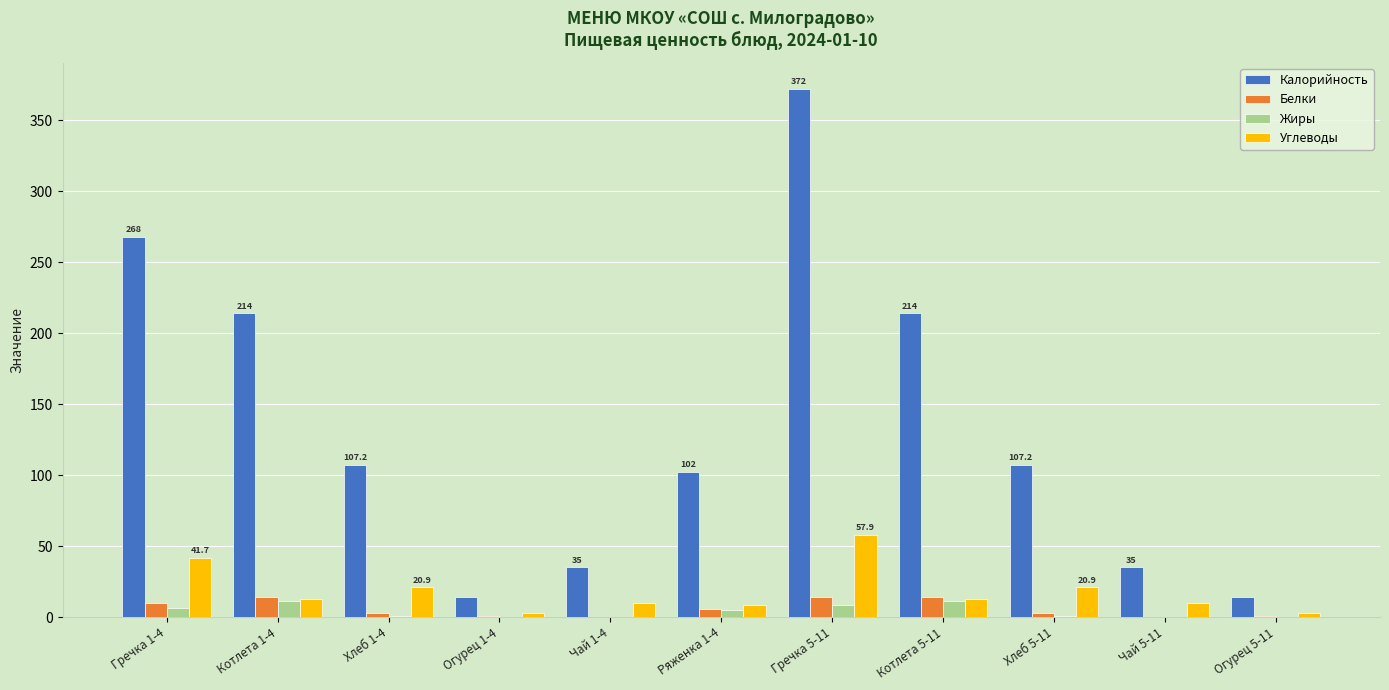

How many groups of bars are there?

11